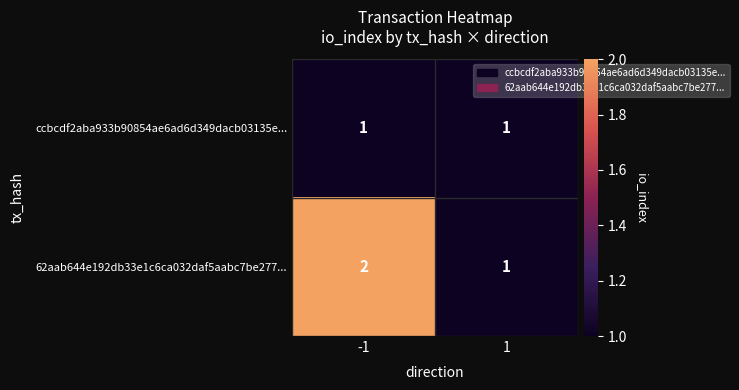

Rank the series by their average value, from lowest to highest.

ccbcdf2aba933b90854ae6ad6d349dacb03135e..., 62aab644e192db33e1c6ca032daf5aabc7be277...